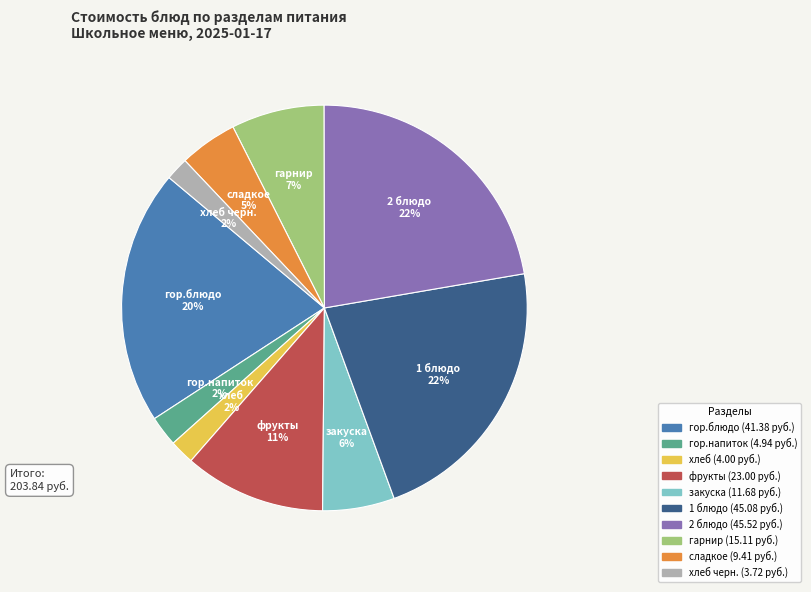

Is there any slice that represents more than half of the pie?

No